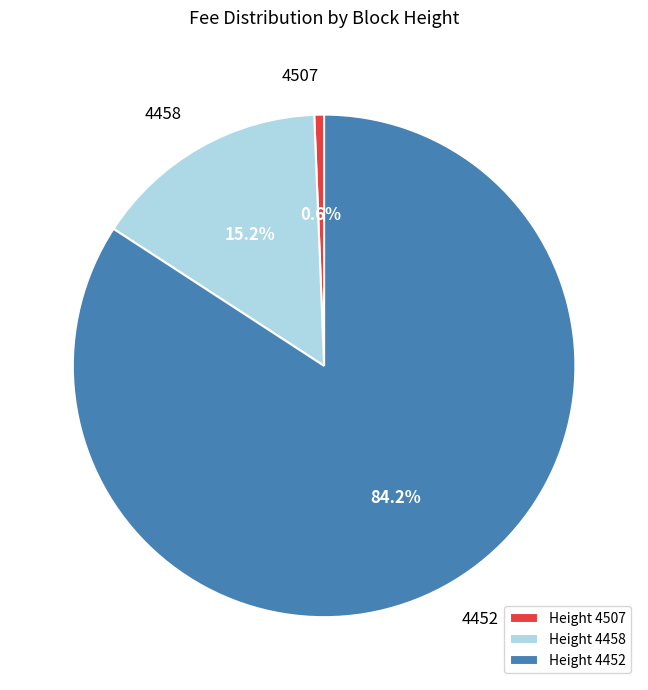

To the nearest percent, what is the difference between the largest and smallest slice percentages?

84%